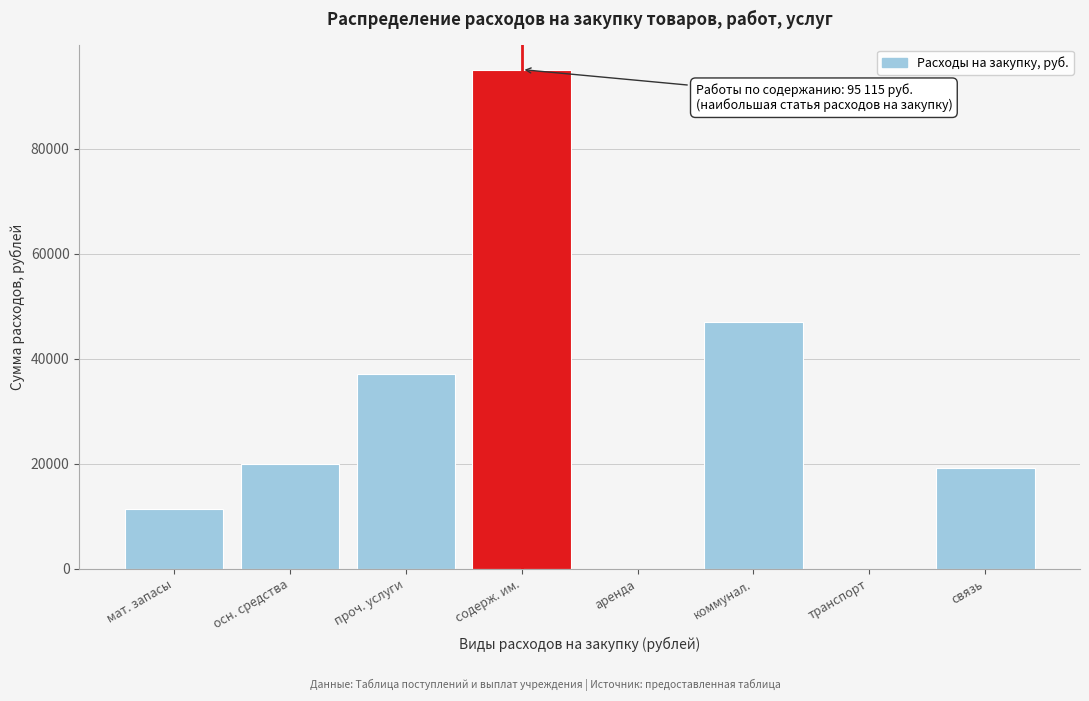

Reading left to right, extract all data points from this chart.

мат. запасы=11425	осн. средства=20000	проч. услуги=37090	содерж. им.=95115	аренда=0	коммунал.=46971	транспорт=0	связь=19104